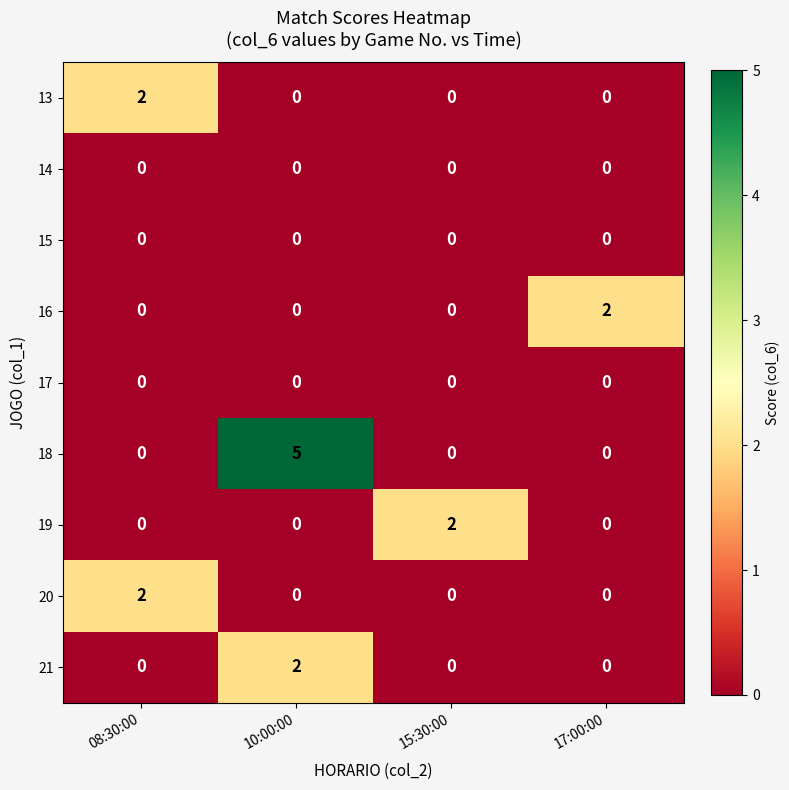

What is the difference between the highest and lowest values at 17:00:00?

2